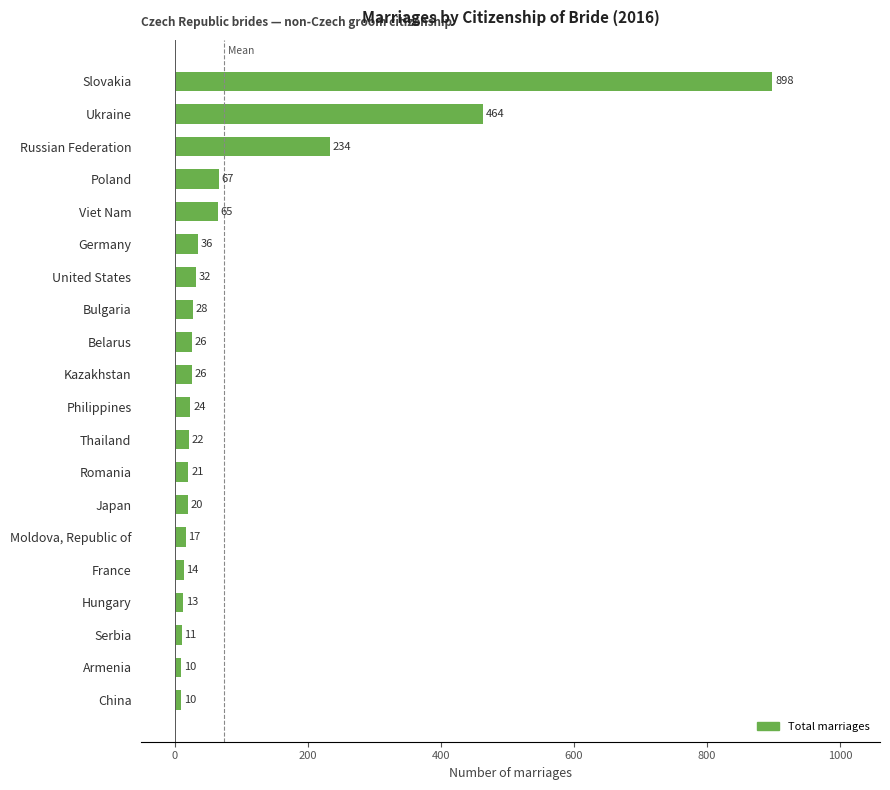

The chart shows a value of 17 at Moldova, Republic of. True or false?

True